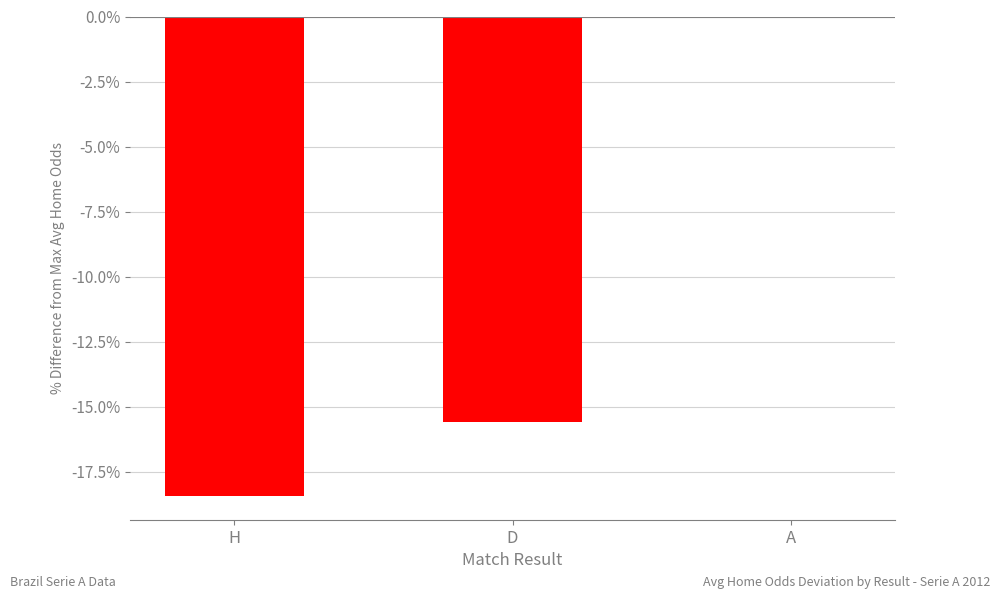

What is the sum of the values at H and A?

-18.4